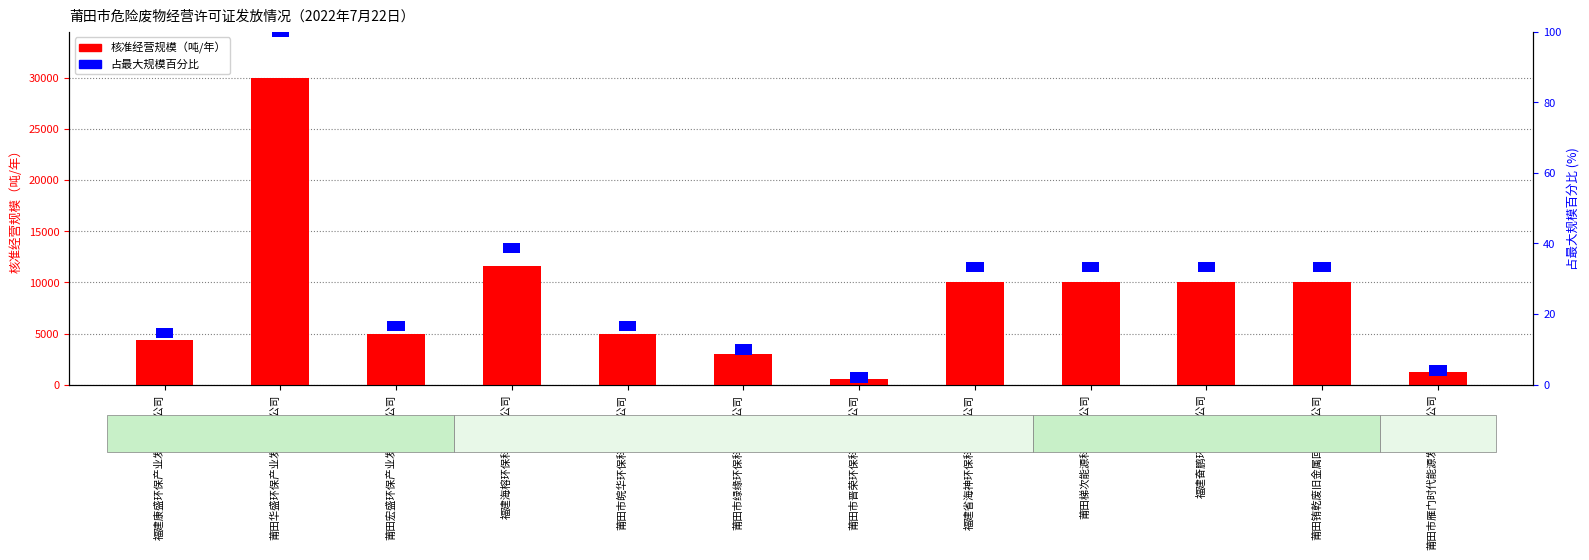

Reading left to right, list all the values displayed in this chart.

核准经营规模（吨/年）: 福建康盛环保产业发展有限公司=4380.0	莆田华盛环保产业发展有限公司=30000.0	莆田宏盛环保产业发展有限公司=5000.0	福建海榕环保科技有限公司=11600.0	莆田市皖华环保科技有限公司=5000.0	莆田市绿缘环保科技有限公司=3000.0	莆田市晋荣环保科技有限公司=600.0	福建省海神环保科技有限公司=10000.0	莆田梯次能源科技有限公司=10000.0	福建奋鹏环保有限公司=10000.0	莆田铕乾废旧金属回收有限公司=10000.0	莆田市雁门时代能源发展有限公司=1200.0
占最大规模百分比: 福建康盛环保产业发展有限公司=3.0	莆田华盛环保产业发展有限公司=3.0	莆田宏盛环保产业发展有限公司=3.0	福建海榕环保科技有限公司=3.0	莆田市皖华环保科技有限公司=3.0	莆田市绿缘环保科技有限公司=3.0	莆田市晋荣环保科技有限公司=3.0	福建省海神环保科技有限公司=3.0	莆田梯次能源科技有限公司=3.0	福建奋鹏环保有限公司=3.0	莆田铕乾废旧金属回收有限公司=3.0	莆田市雁门时代能源发展有限公司=3.0